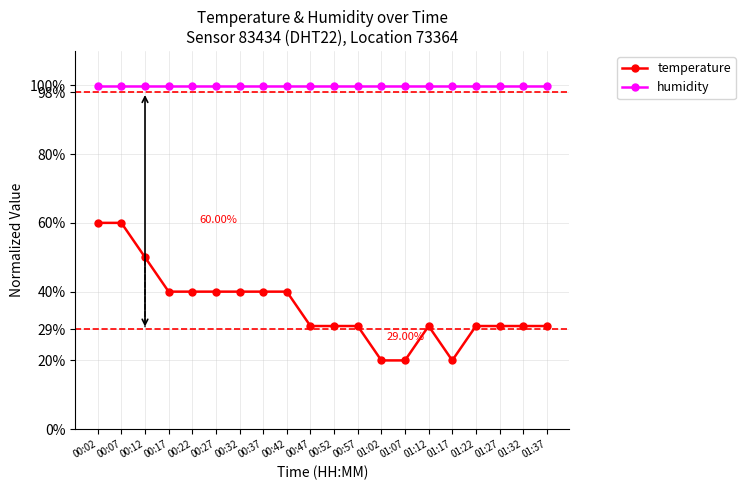

What is the difference between the highest and lowest values at 01:02?

79.9